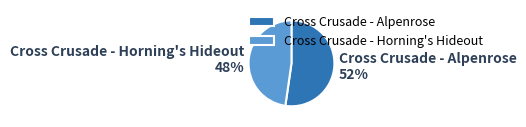

Which slice is the smallest?

Cross Crusade - Horning's Hideout